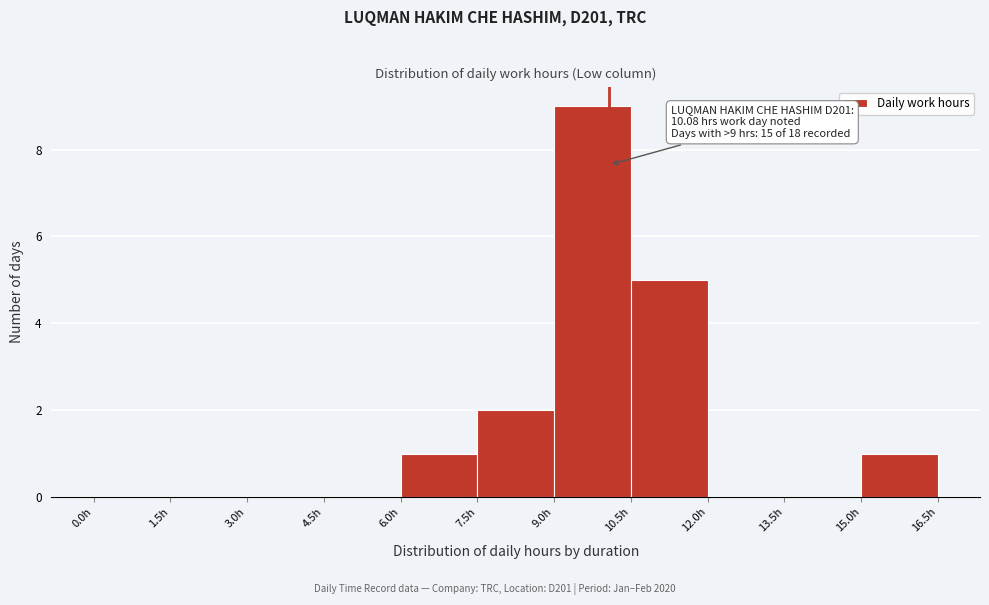

Over which range of the x-axis is the bar tallest?

9.0 to 10.5